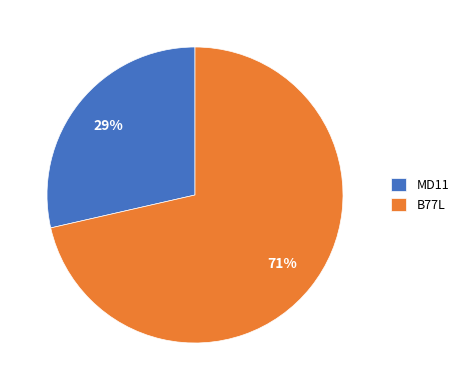

Which category has the smallest portion of the pie?

MD11